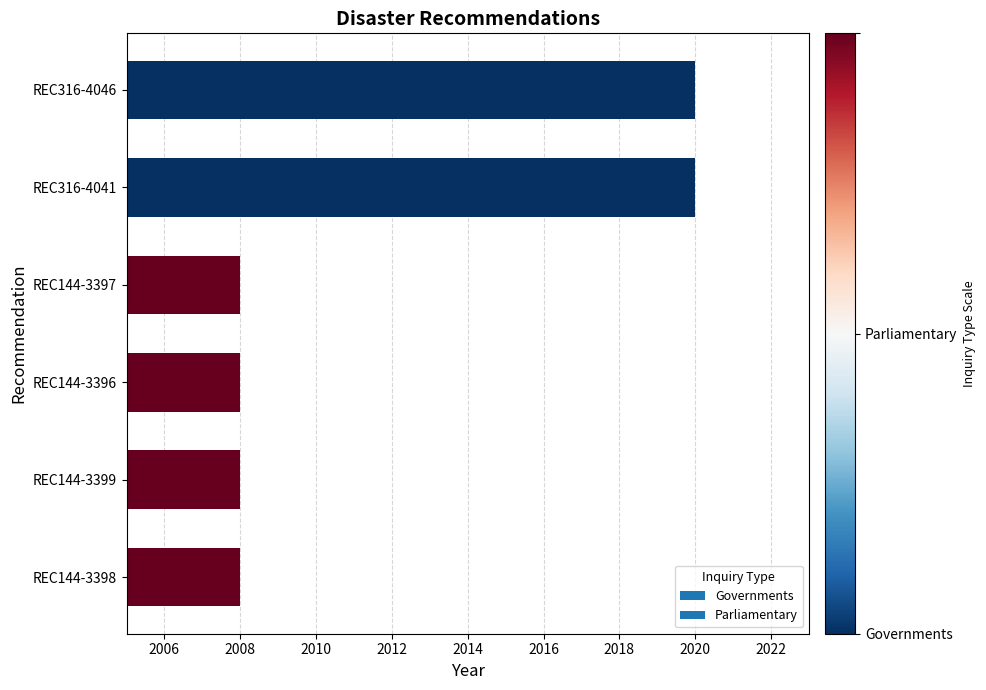

How many series are shown in this chart?

1